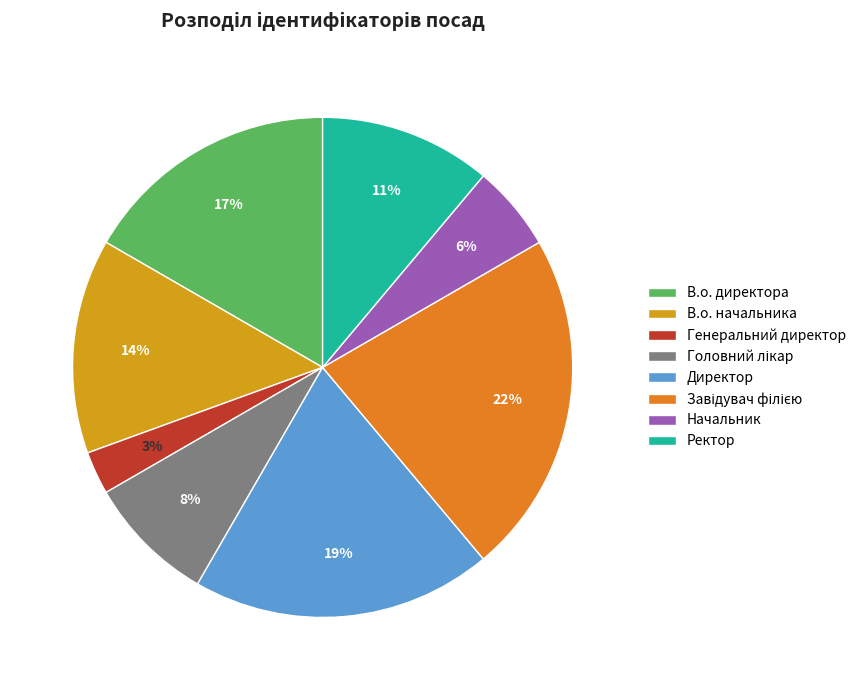

How many segments does this pie chart have?

8